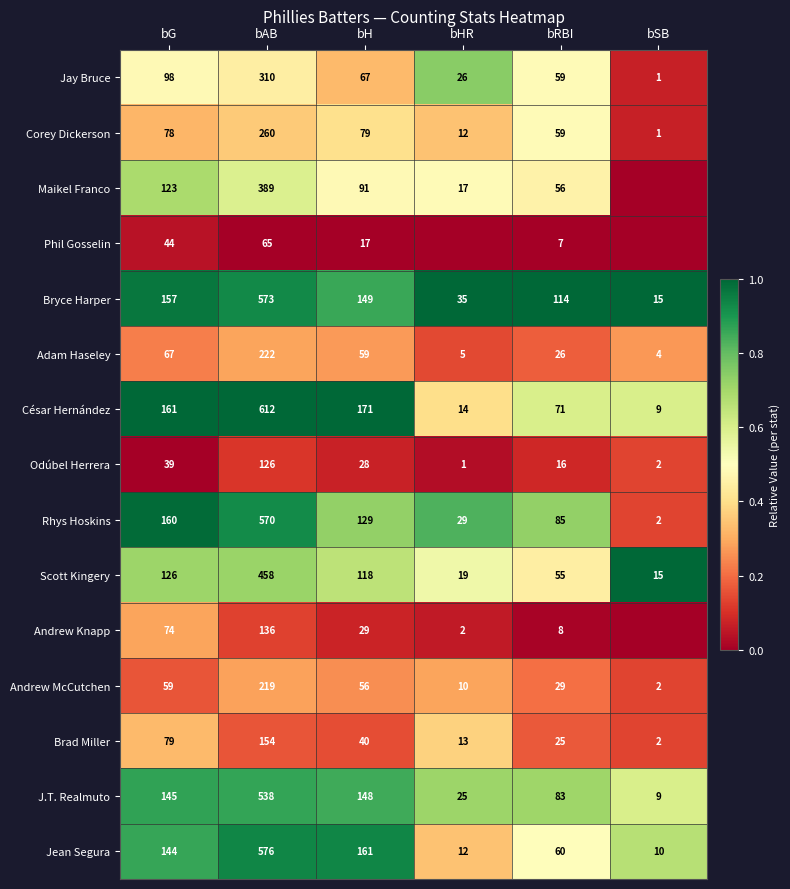

At bG, list the series in order from largest to smallest.

César Hernández, Rhys Hoskins, Bryce Harper, J.T. Realmuto, Jean Segura, Scott Kingery, Maikel Franco, Jay Bruce, Brad Miller, Corey Dickerson, Andrew Knapp, Adam Haseley, Andrew McCutchen, Phil Gosselin, Odúbel Herrera